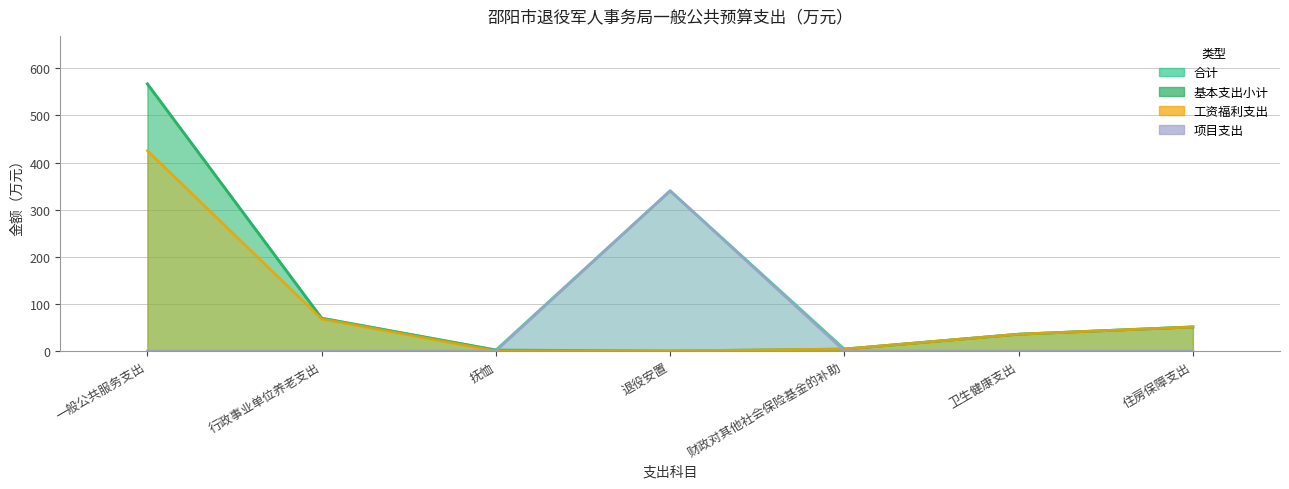

Rank the categories by 基本支出小计 value from highest to lowest.

一般公共服务支出, 行政事业单位养老支出, 住房保障支出, 卫生健康支出, 财政对其他社会保险基金的补助, 抚恤, 退役安置